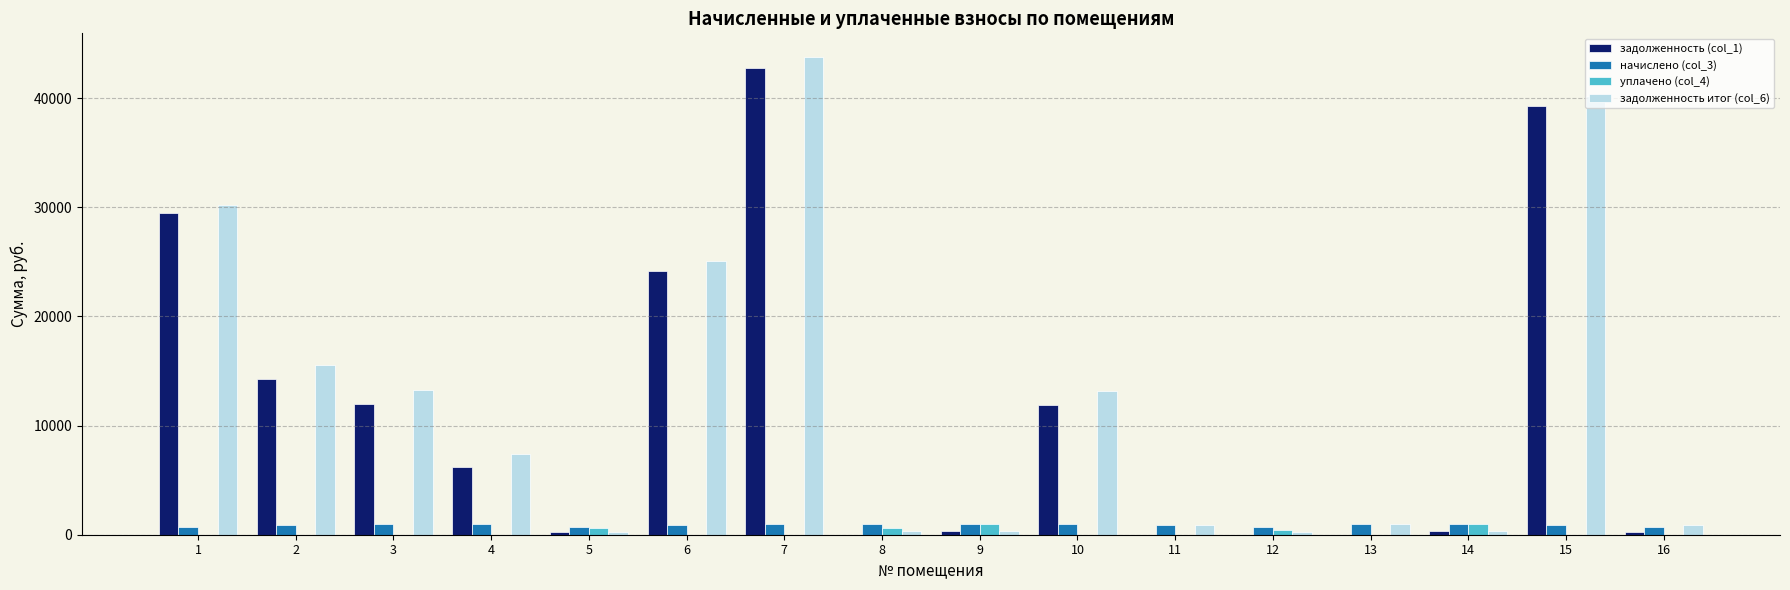

At which category does the chart reach its peak across all series?

7